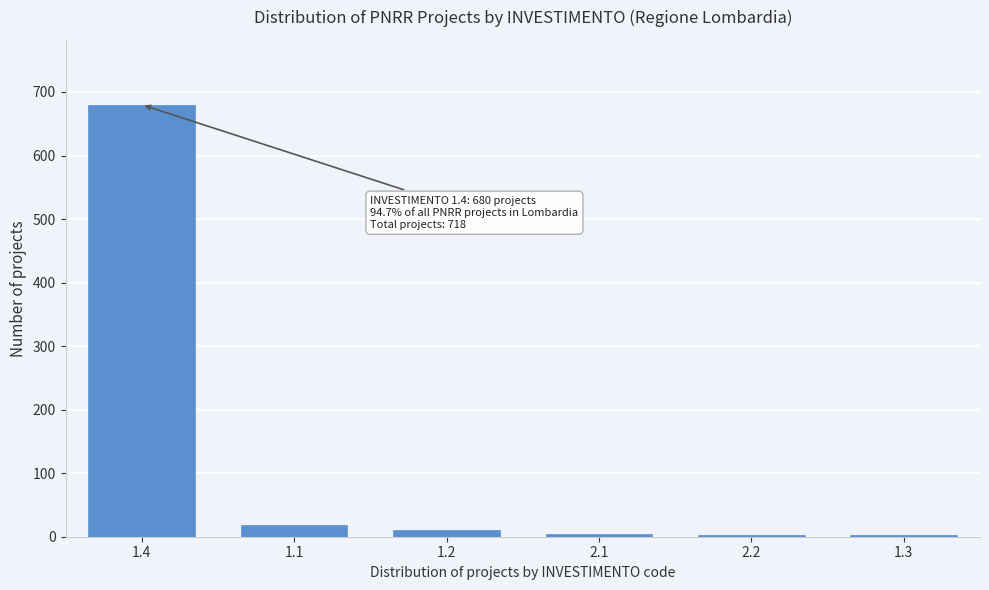

The value at 1.4 is 680. True or false?

True